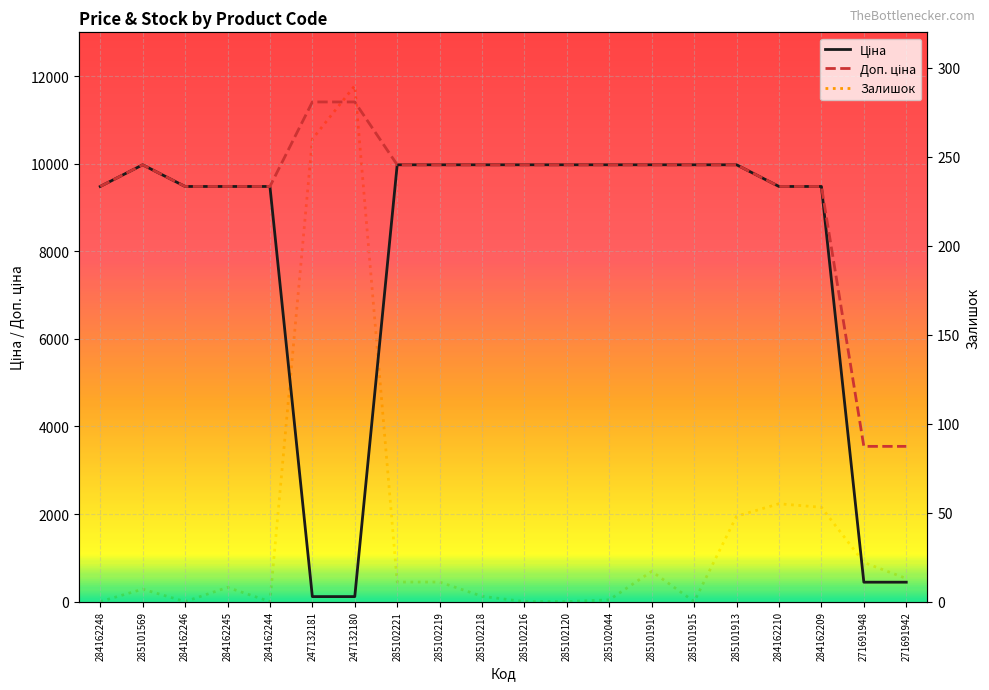

Reading left to right, list all the values displayed in this chart.

Ціна: 9480.1	9975.0	9480.1	9480.1	9480.1	114.1	114.1	9975.0	9975.0	9975.0	9975.0	9975.0	9975.0	9975.0	9975.0	9975.0	9480.1	9480.1	443.1	443.1
Доп. ціна: 9480.1	9975.0	9480.1	9480.1	9480.1	11410.0	11410.0	9975.0	9975.0	9975.0	9975.0	9975.0	9975.0	9975.0	9975.0	9975.0	9480.1	9480.1	3545.0	3545.0
Залишок: 0.0	7.0	0.0	8.0	0.0	260.0	290.0	11.0	11.0	3.0	0.0	0.0	1.0	17.0	0.0	48.0	55.0	53.0	22.0	13.0